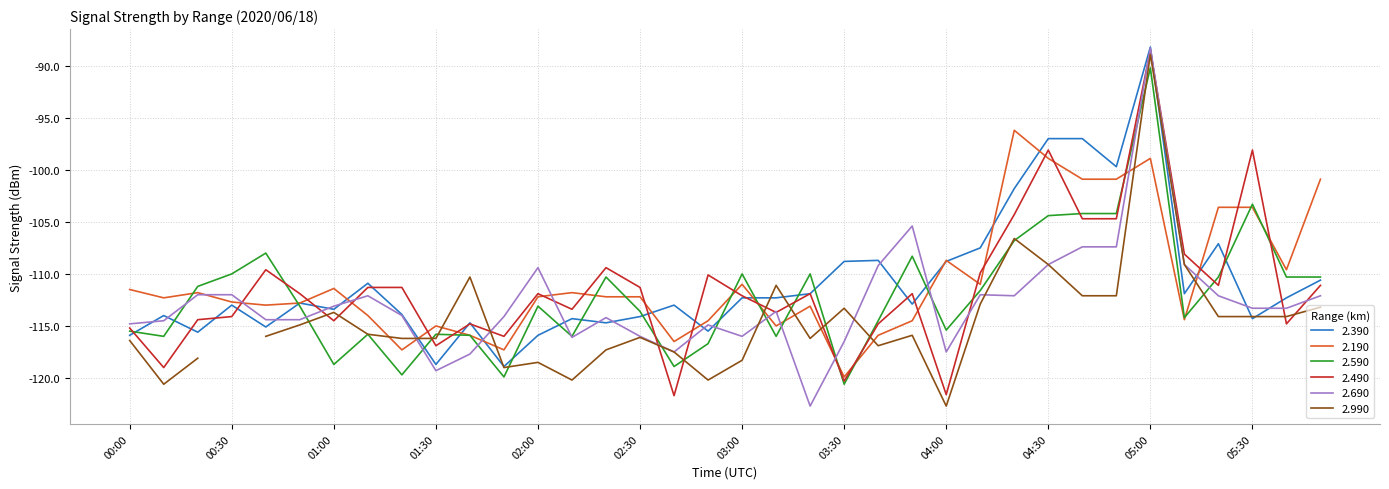

How many data points in 2.690 are less than -113?

21